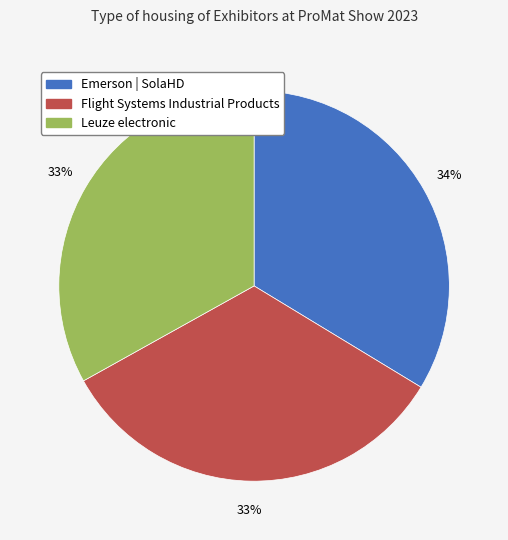

Does any single category account for the majority?

No